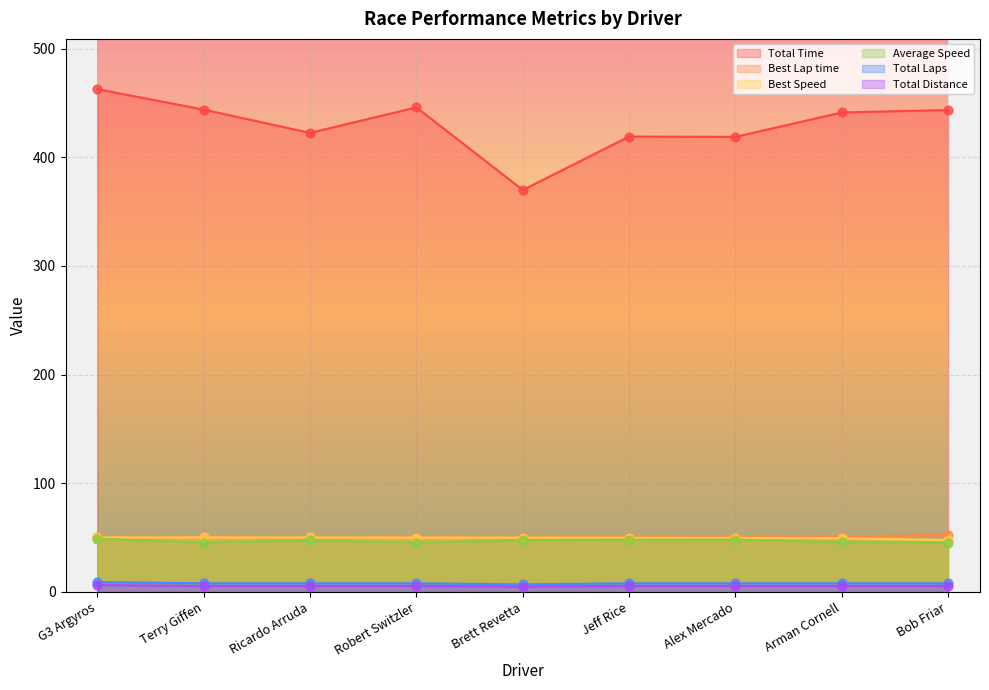

What is the total value across all series at G3 Argyros?

627.4